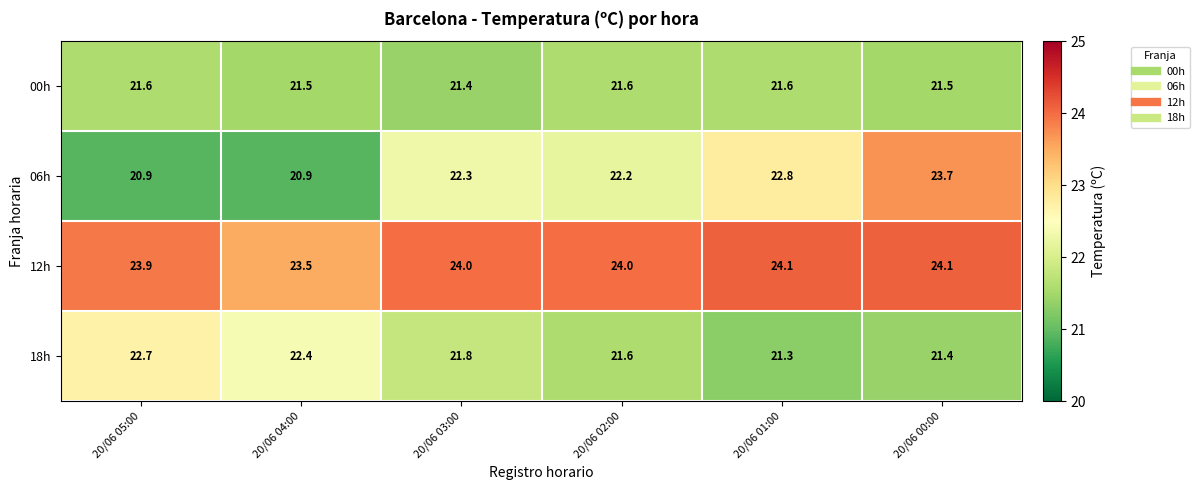

What is the minimum value shown in the chart?

20.9